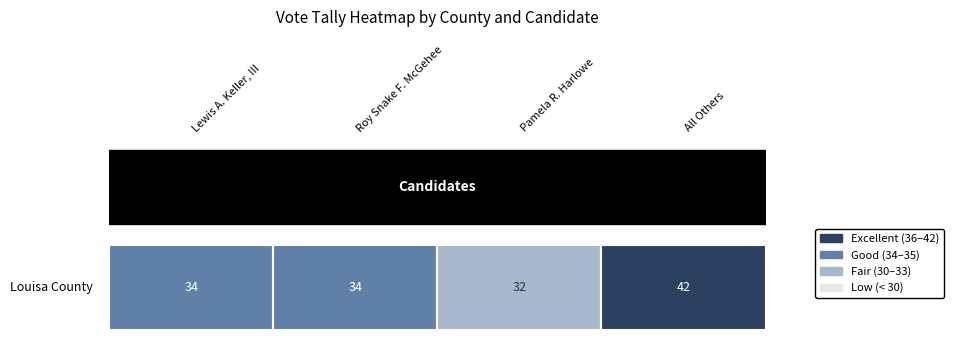

What is the sum of all values?

142